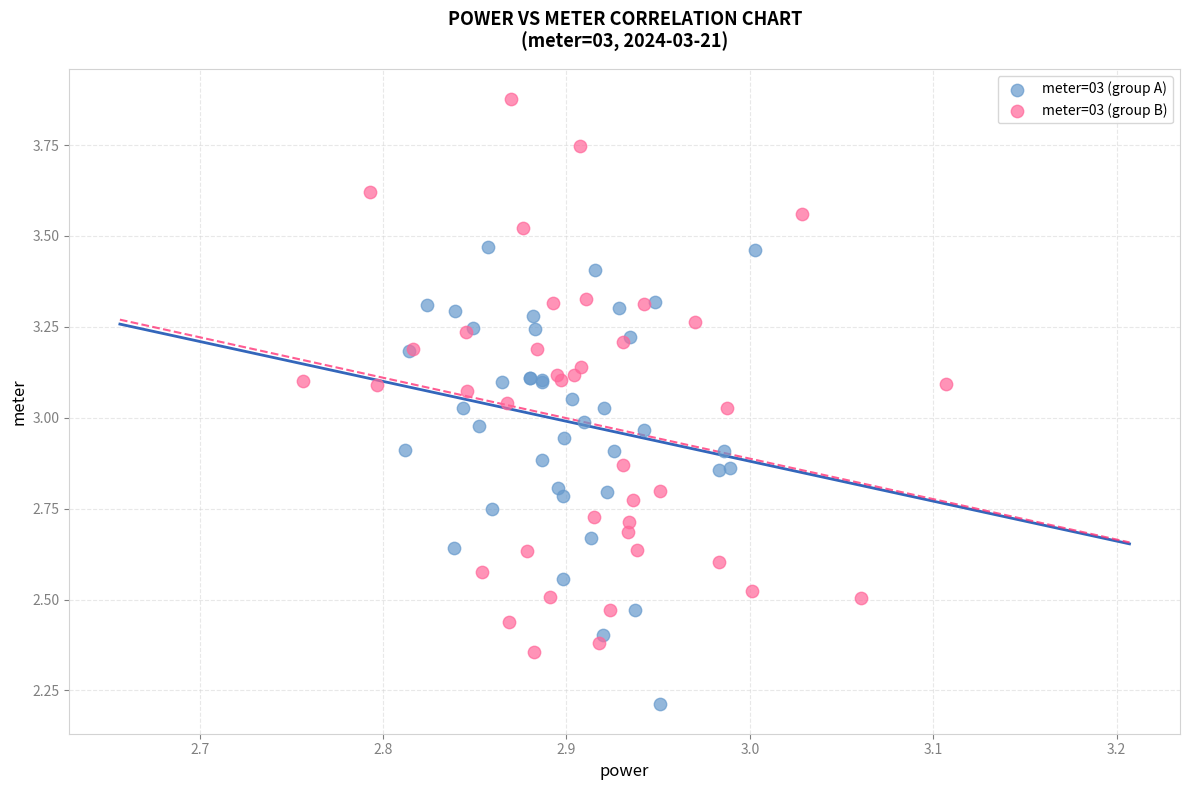

Which series reaches the maximum Y coordinate?

meter=03 (group B)